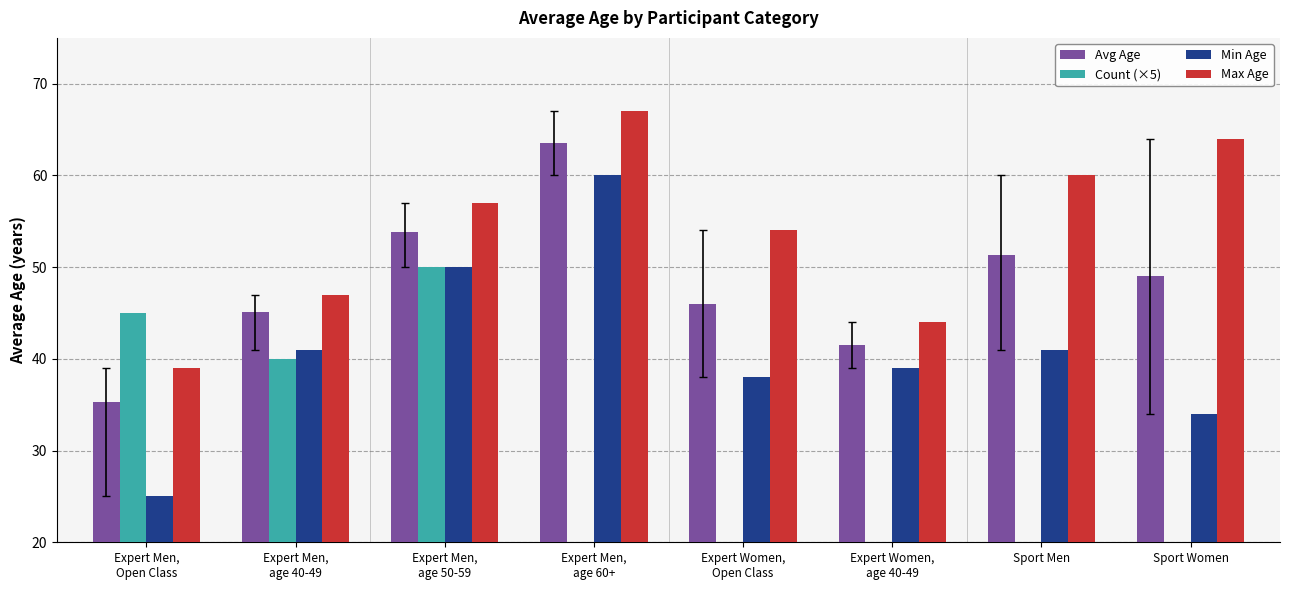

What is the total value across all series at Sport Women?

157.0